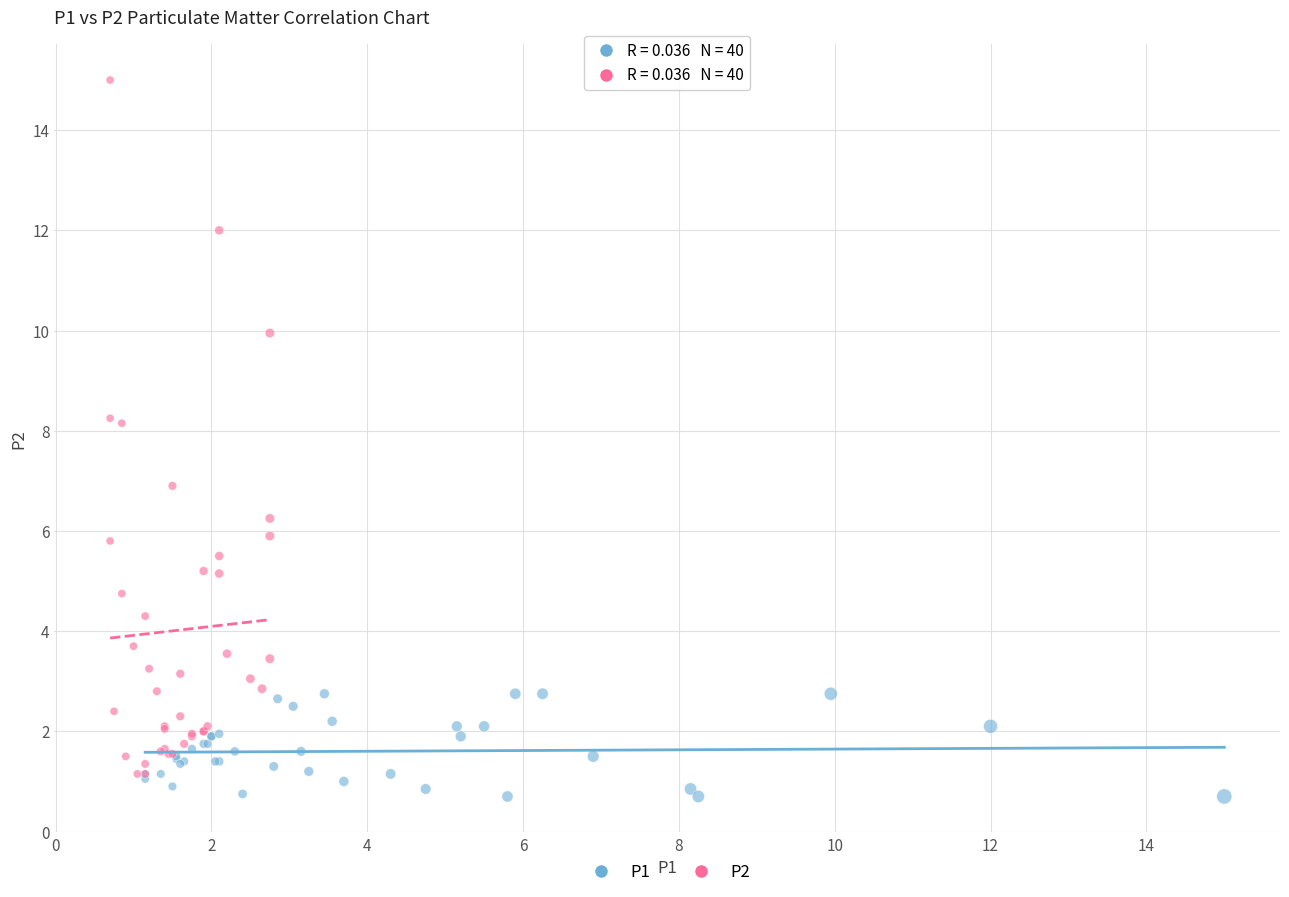

Which series has the widest spread of Y values?

P2